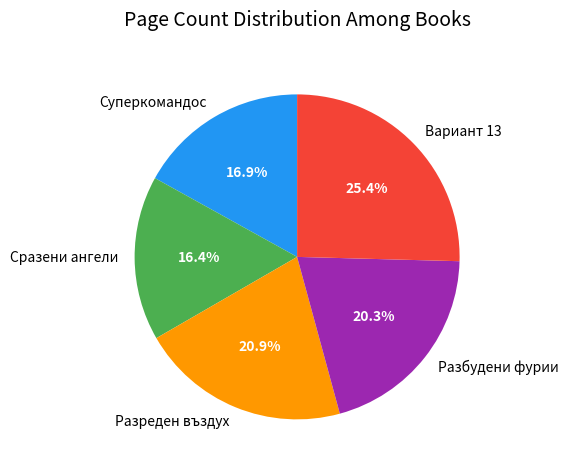

What percentage is the Разбудени фурии slice, to the nearest percent?

20%